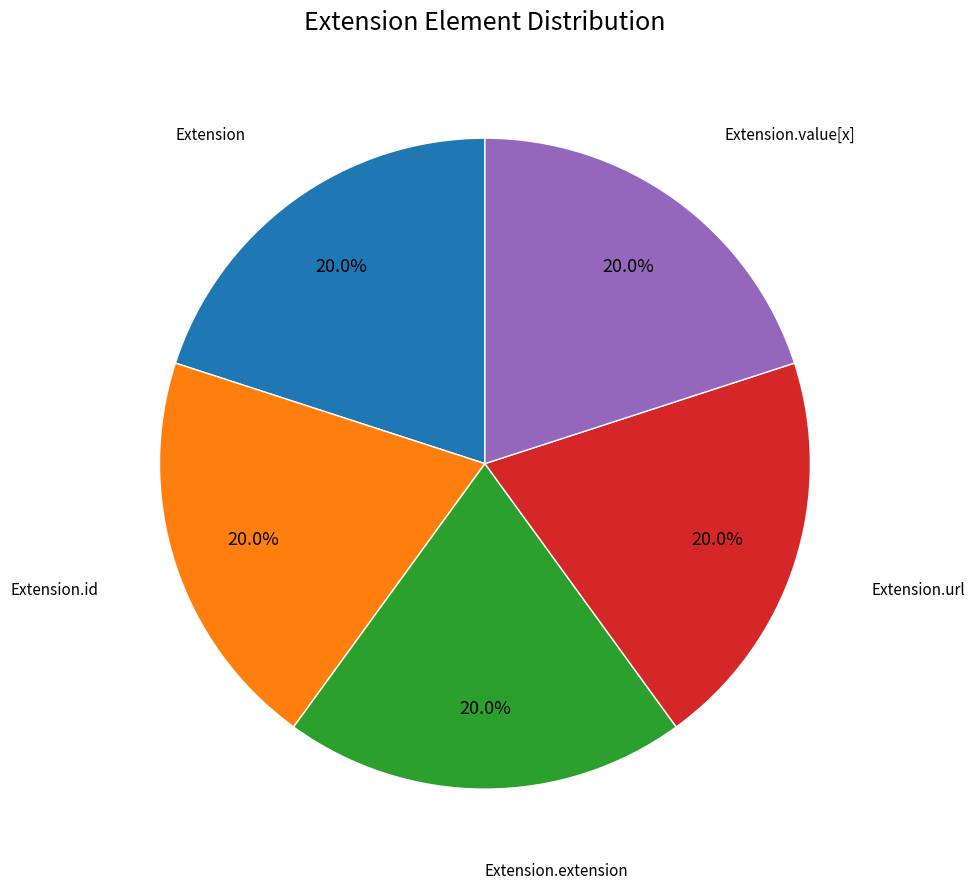

Is there a majority slice in this chart?

No